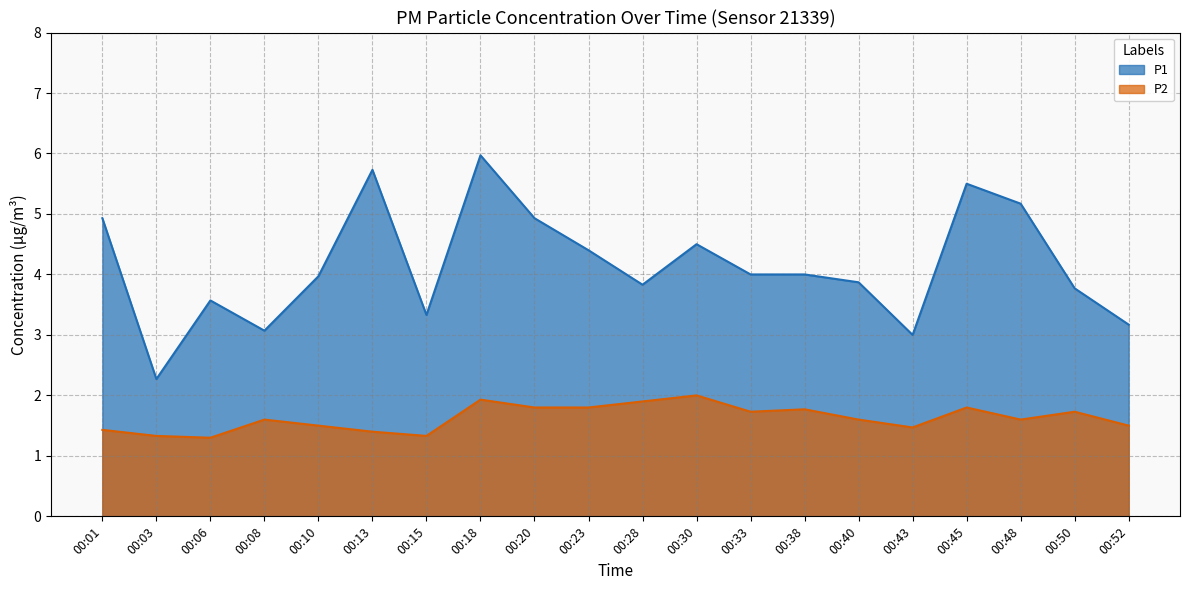

True or false: P1 and P2 intersect in this chart.

False